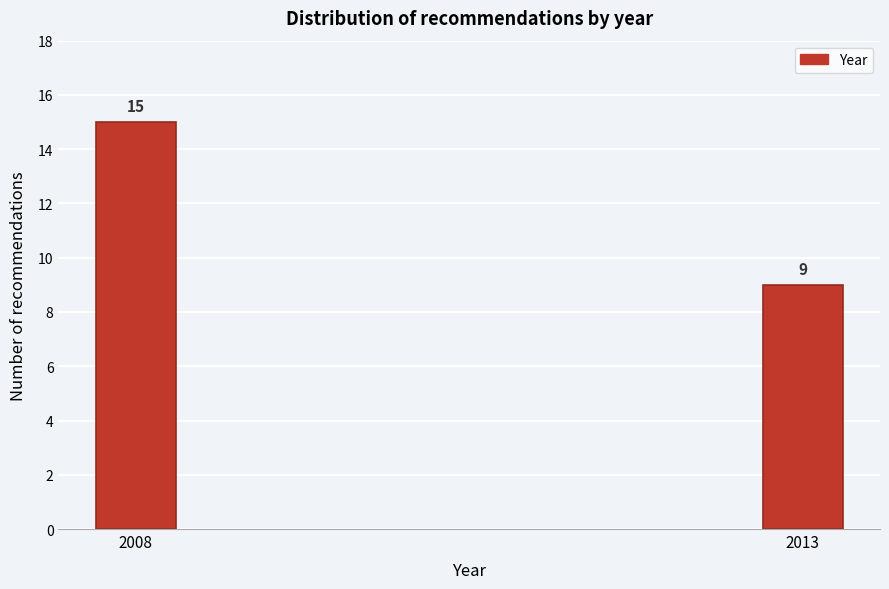

Reading left to right, extract all data points from this chart.

15	9